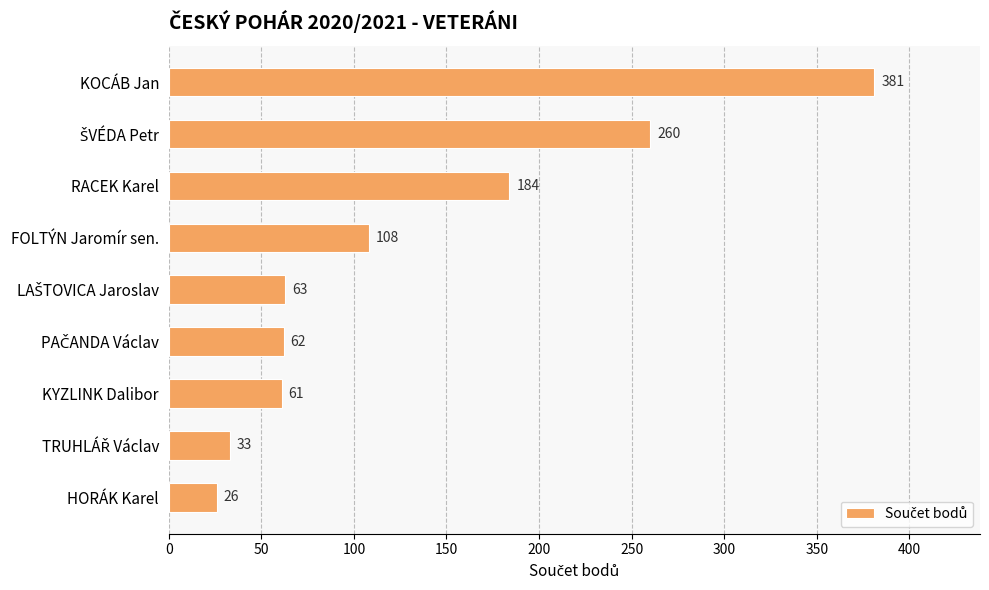

What is the average value?

131